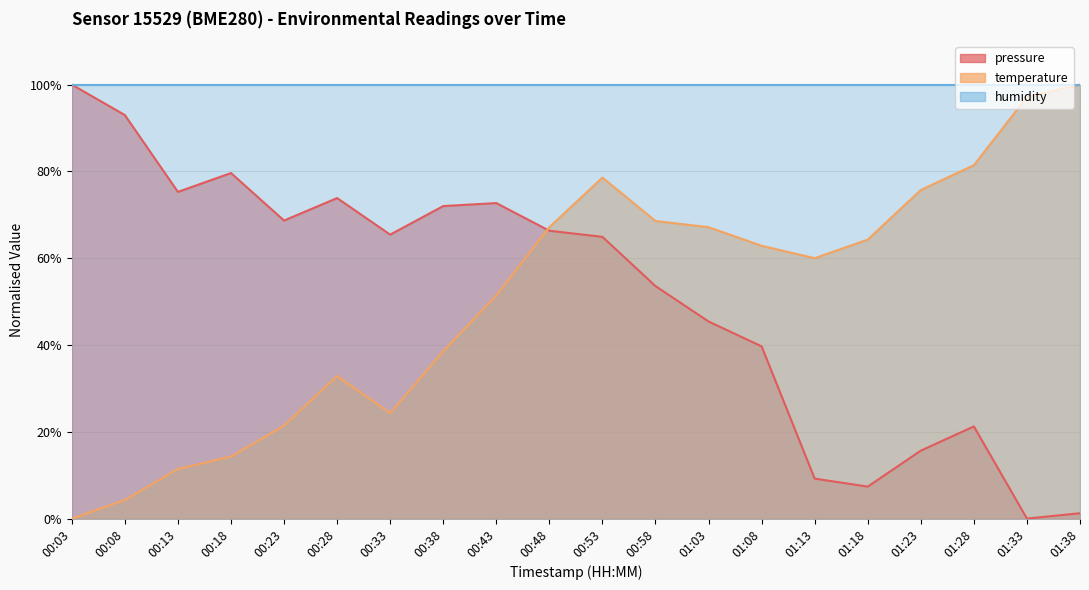

In temperature, how many points are higher than both neighbors (excluding endpoints)?

2